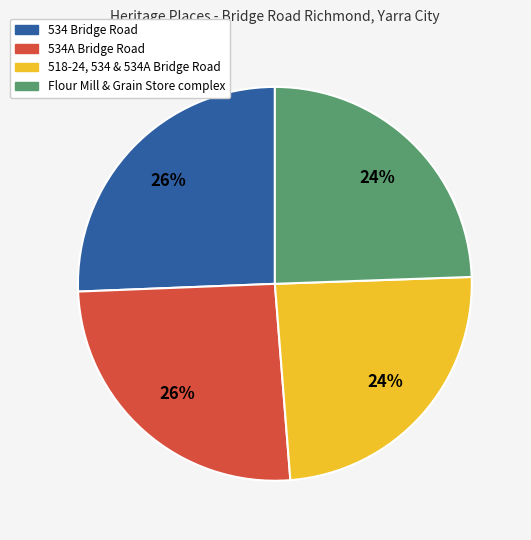

What percentage is the 534A Bridge Road slice, to the nearest percent?

26%